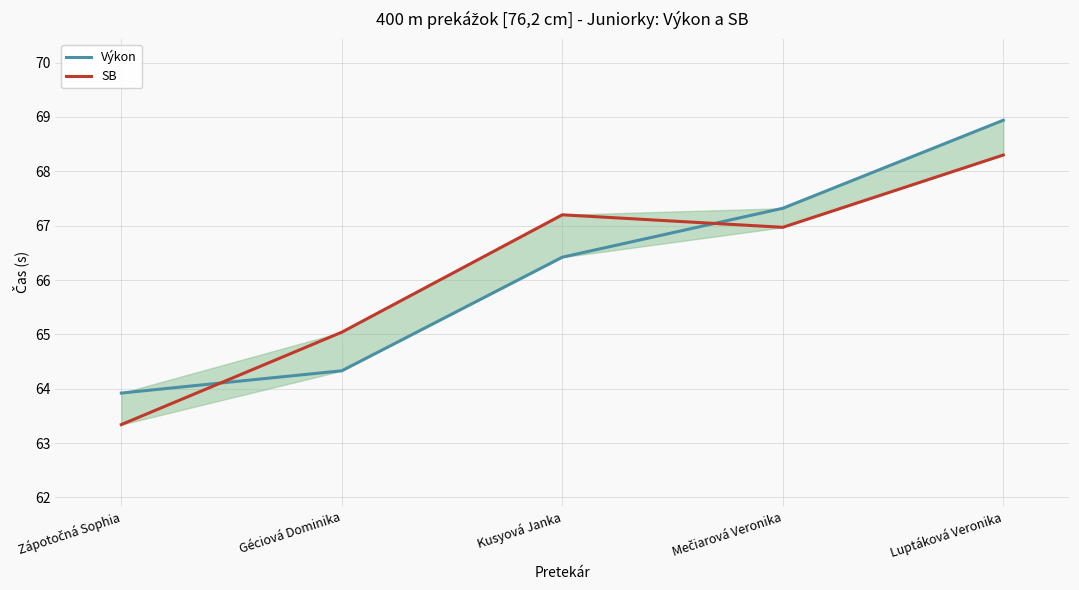

At which label does SB first exceed 66?

Kusyová Janka